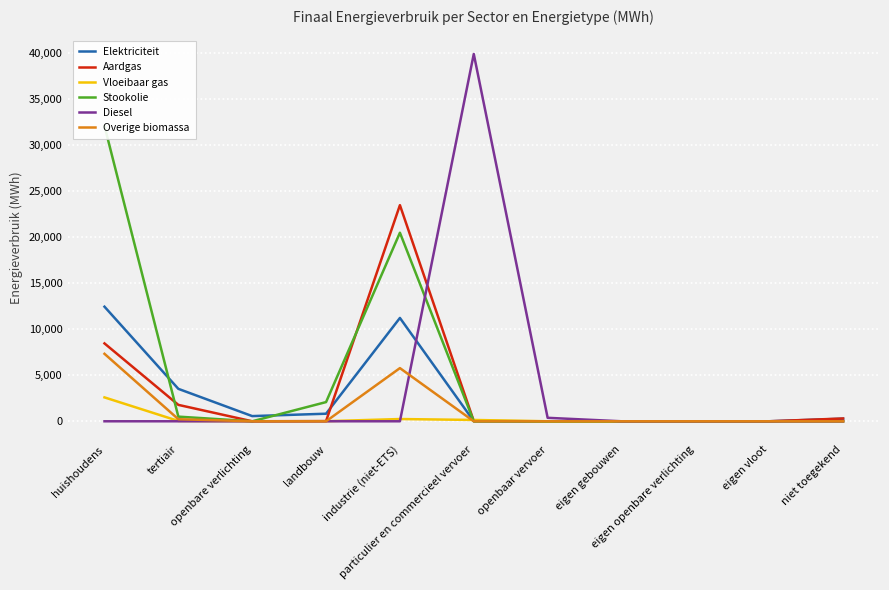

At which label does Elektriciteit reach its peak?

huishoudens